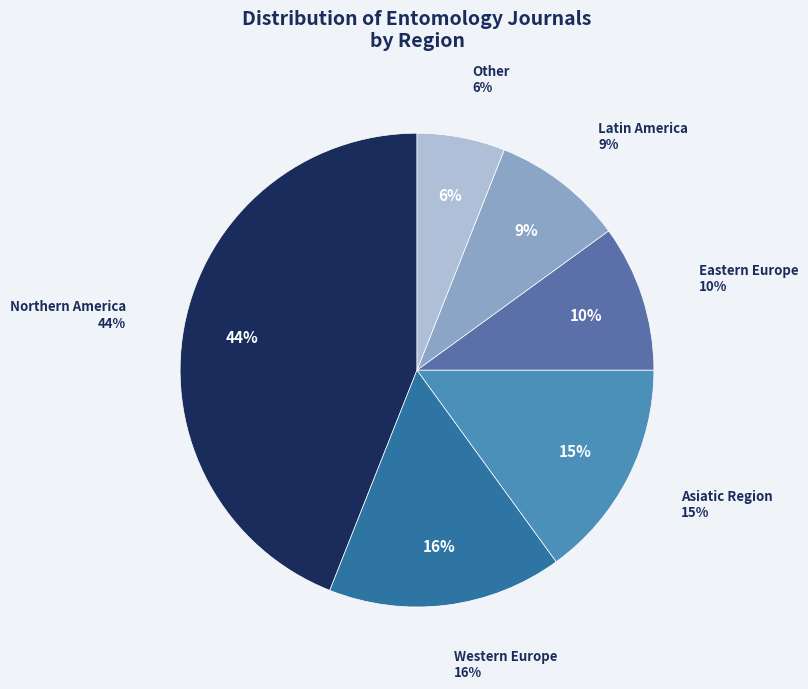

How many slices are in this pie chart?

6